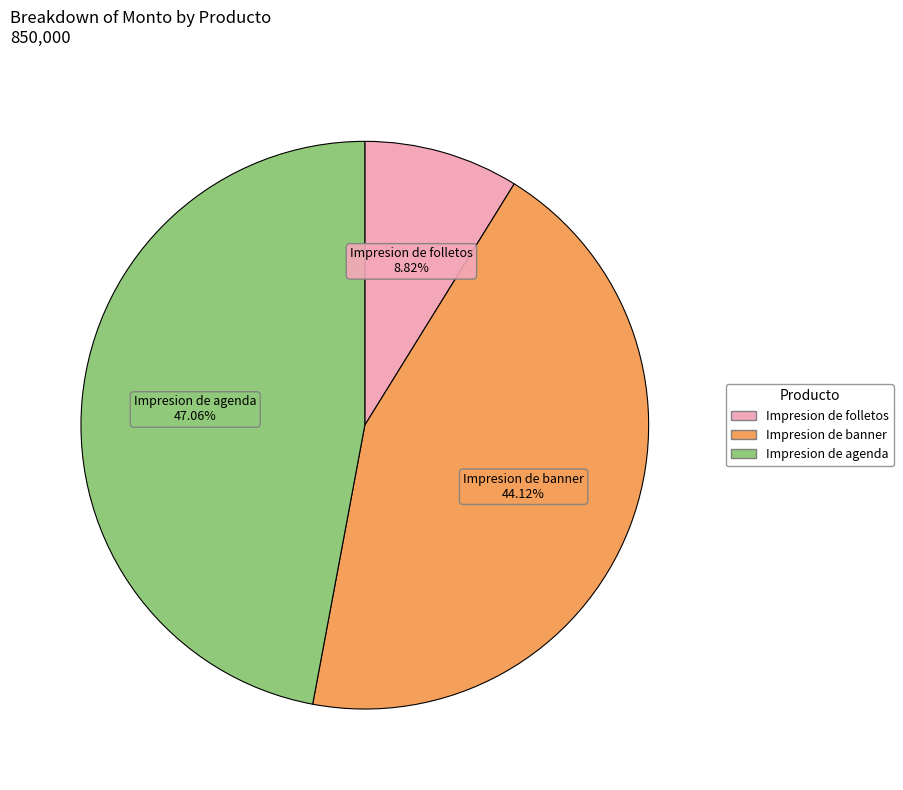

Combined, what portion of the pie is Impresion de agenda and Impresion de folletos?

55.9%